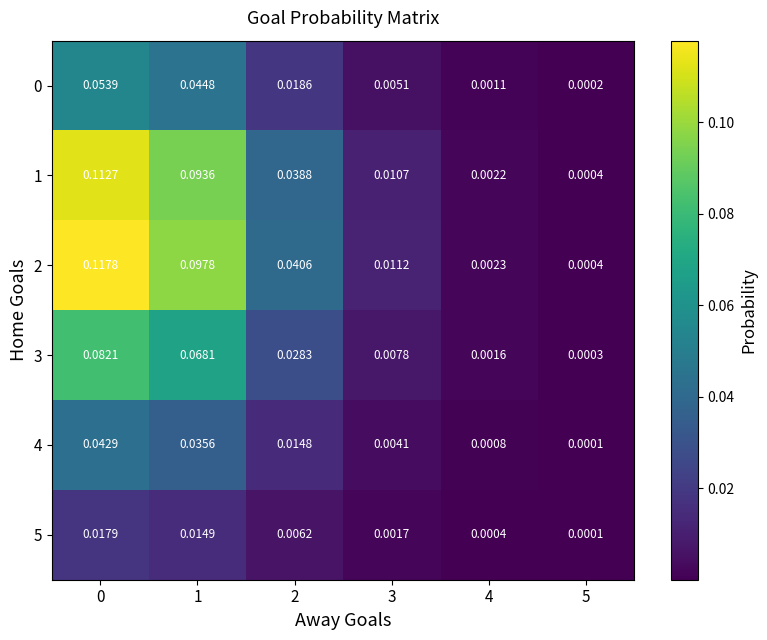

Is the value of 0 at 5 greater than the value of 1 at 3?

No